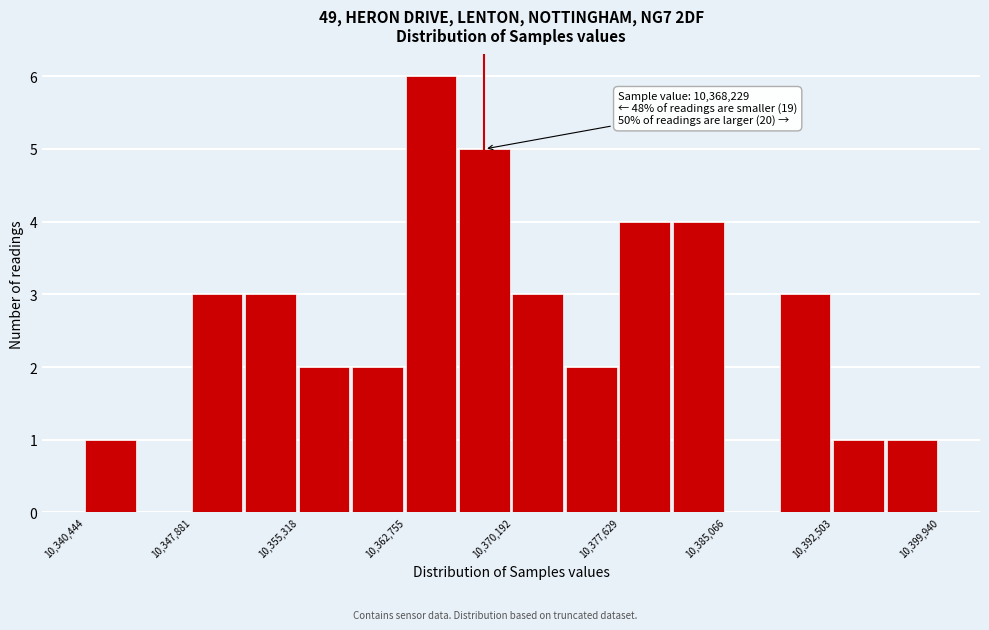

Around what value on the x-axis is the tallest bar? Give the approximate position of its centre, as read against the axis.

10365000